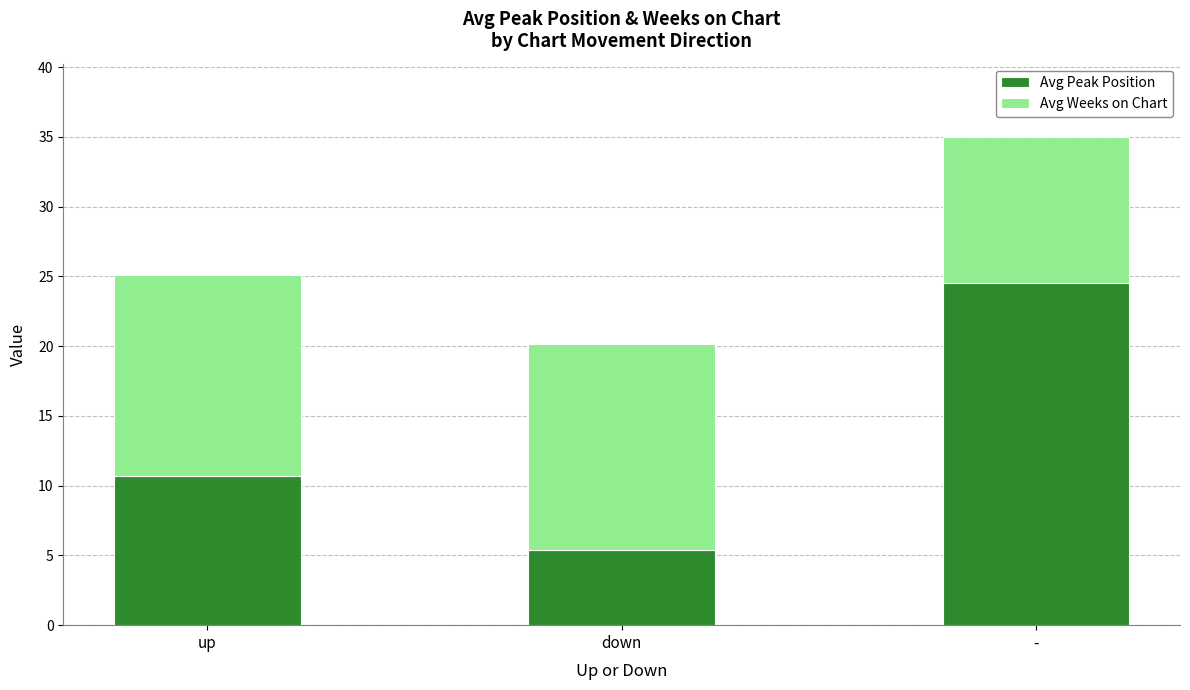

Rank the categories by Avg Peak Position value from highest to lowest.

-, up, down